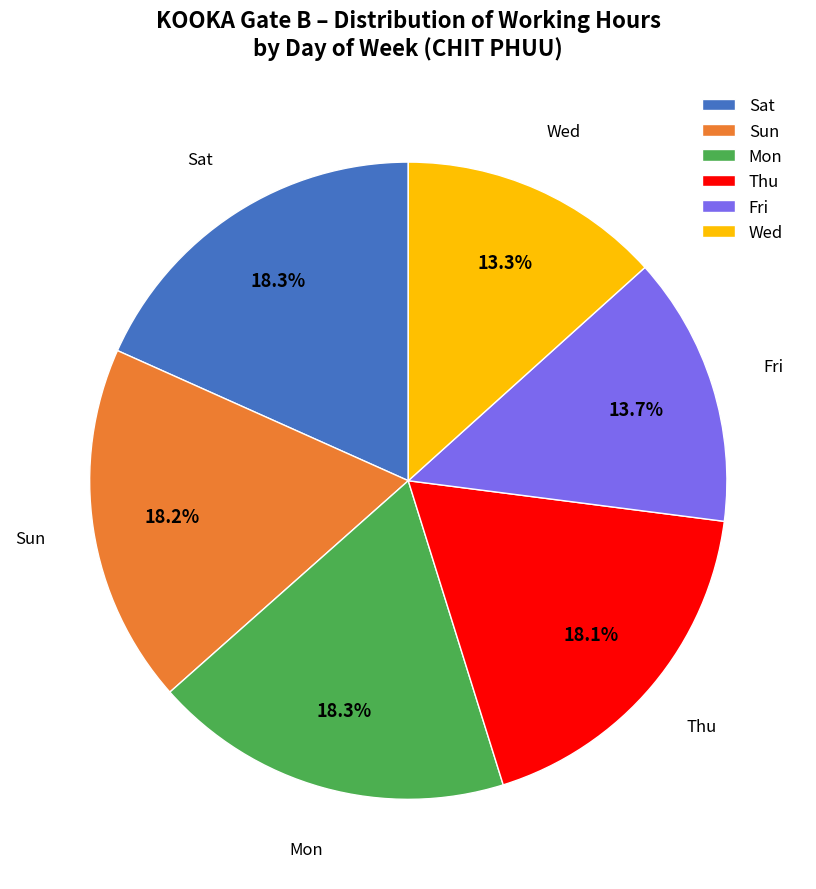

What percentage is NOT represented by Sat?

81.7%